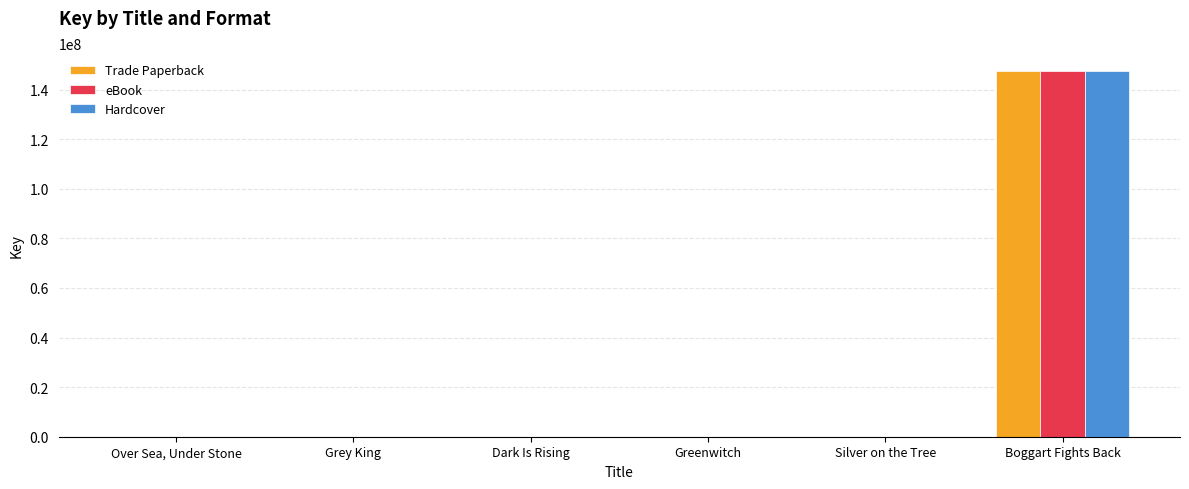

At which category is the sum across all series the highest?

Boggart Fights Back